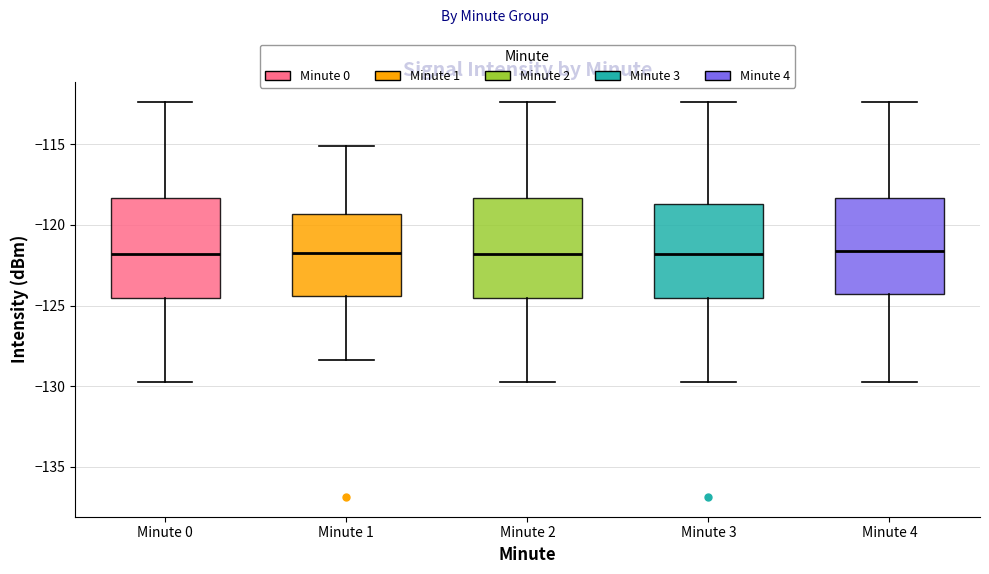

Reading left to right, read every box against the y-axis: the position of its median line, the range the box covers, and the ends of its whiskers. The values are not printed on the chart, so give them approximately, as read against the axis.

Minute 0: median -122.0, box -124.5 to -118.5, whiskers -129.5 to -112.5
Minute 1: median -122.0, box -124.5 to -119.5, whiskers -128.5 to -115.0
Minute 2: median -122.0, box -124.5 to -118.5, whiskers -129.5 to -112.5
Minute 3: median -122.0, box -124.5 to -118.5, whiskers -129.5 to -112.5
Minute 4: median -121.5, box -124.5 to -118.5, whiskers -129.5 to -112.5